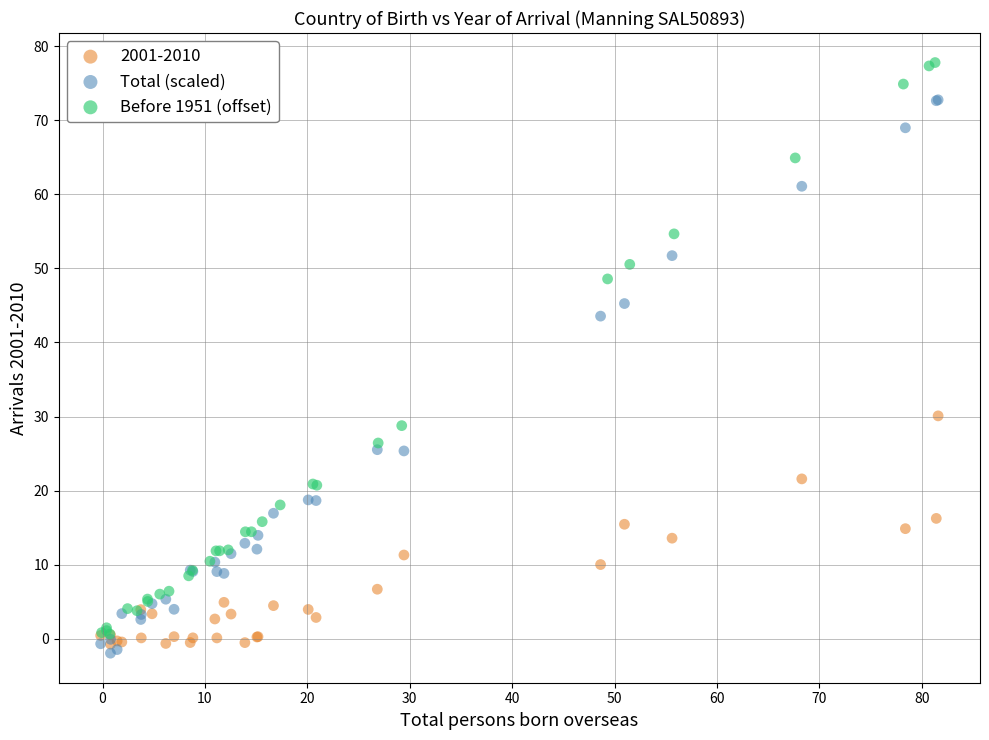

Which series has the widest spread of Y values?

Before 1951 (offset)